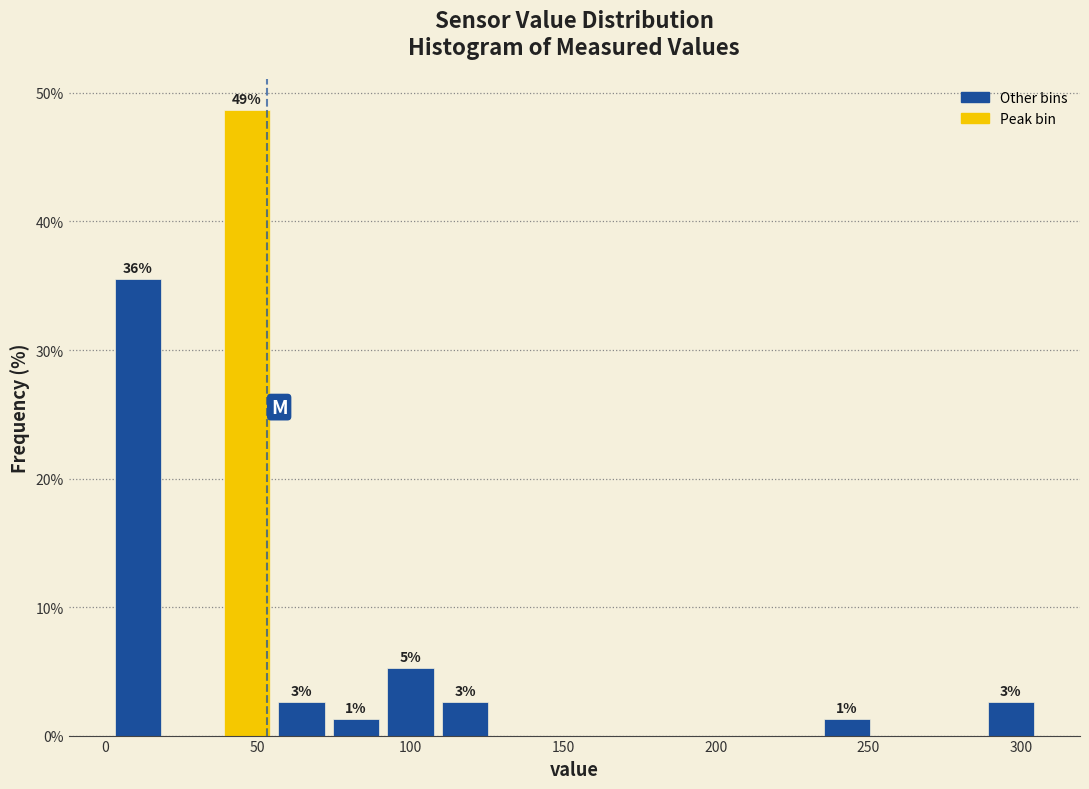

Read against the x-axis, roughly where is the centre of the tallest bar?

45